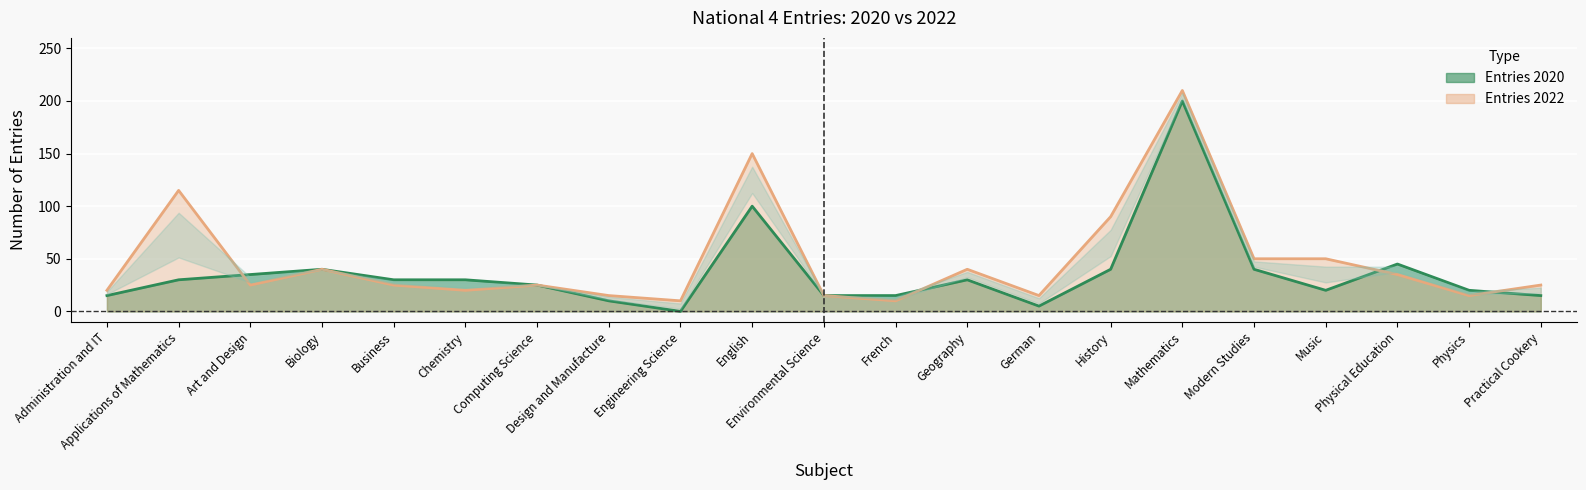

What is the minimum value for Entries 2022?

10